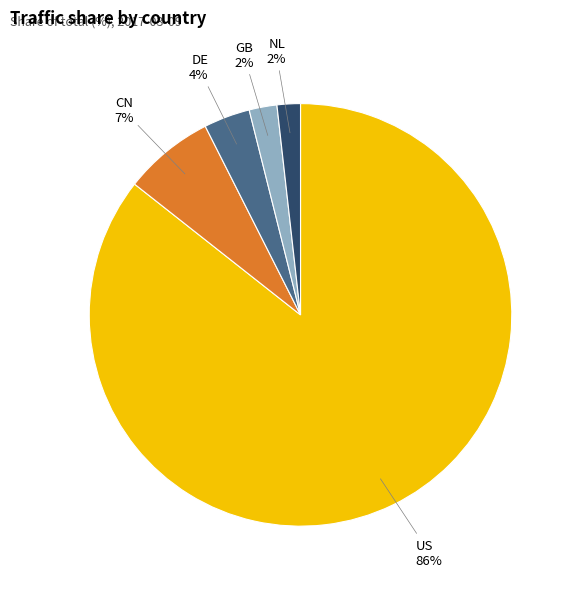

Which slice represents more than half of the pie?

US